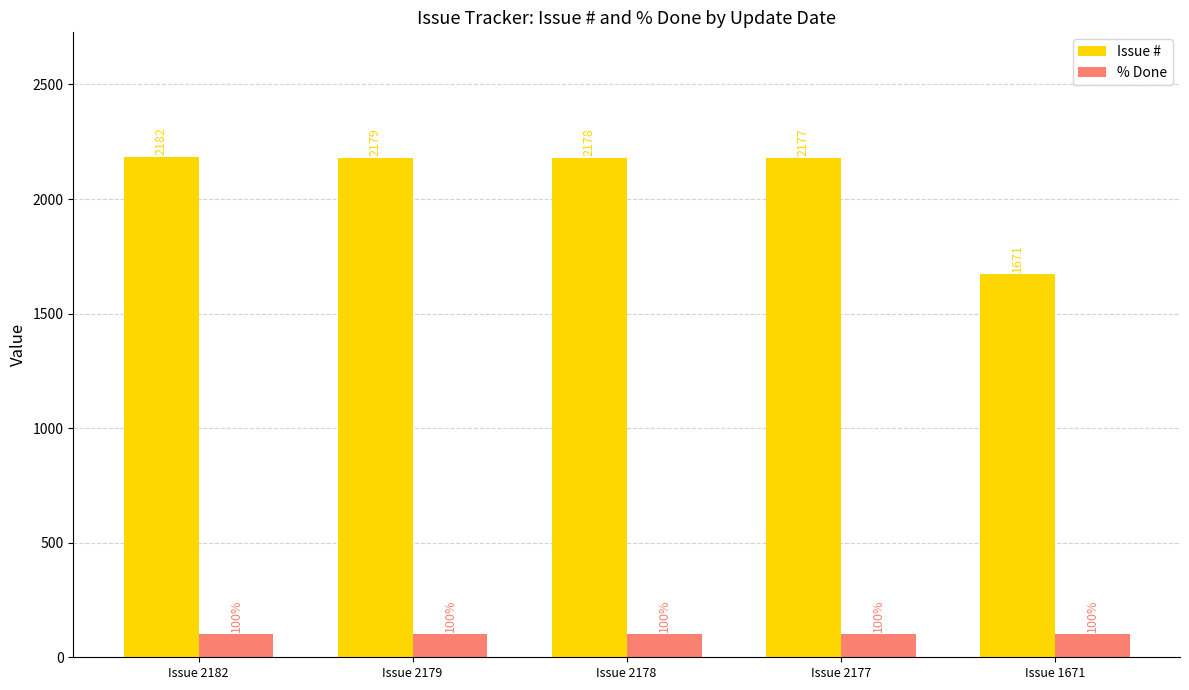

What is the lowest value of the % Done series?

100